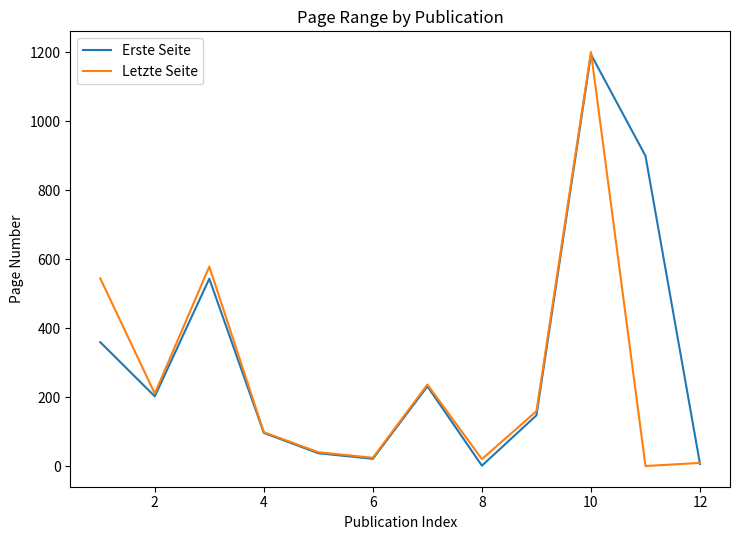

What is the highest value of the Letzte Seite series?

1200